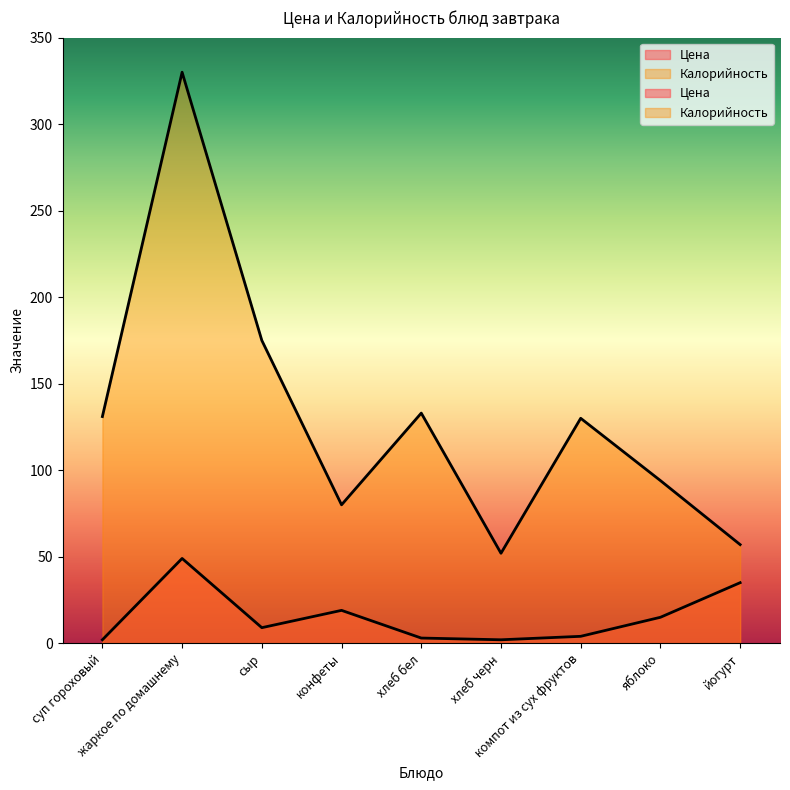

At which category does Цена reach its first local valley?

сыр